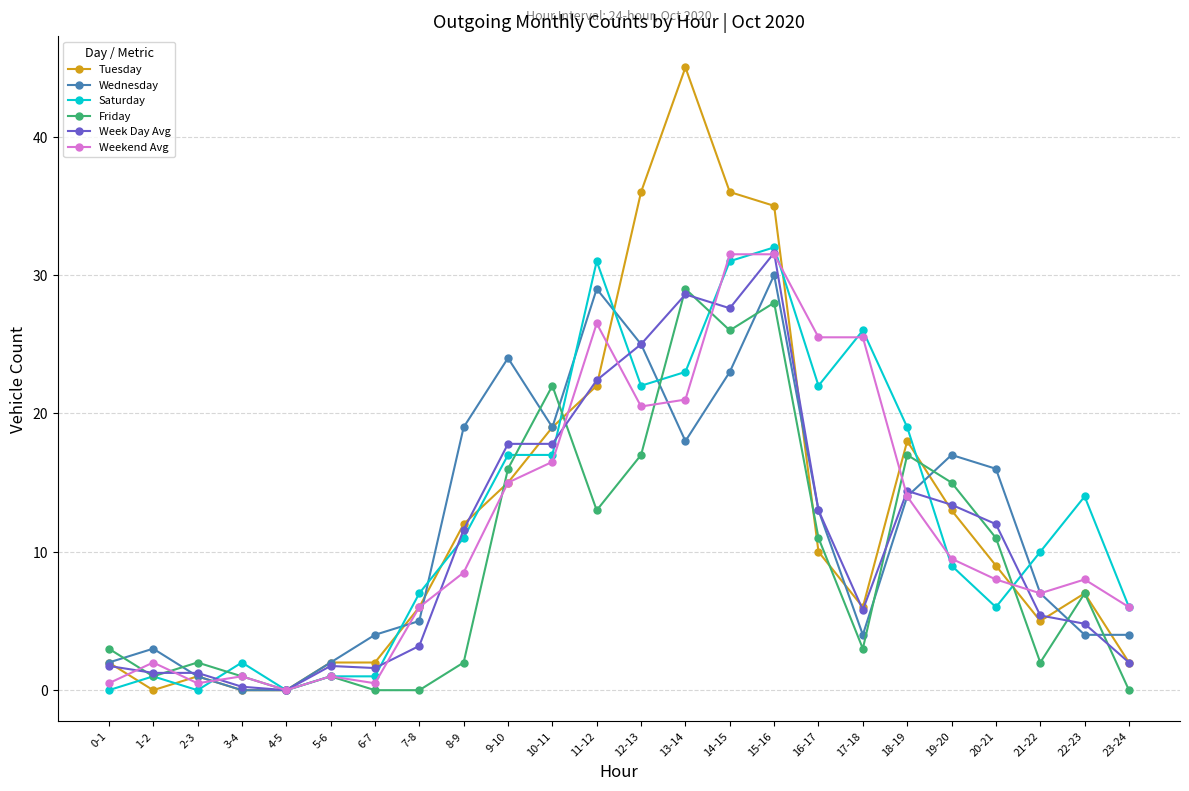

Between 15-16 and 17-18, which series saw the biggest shift?

Tuesday